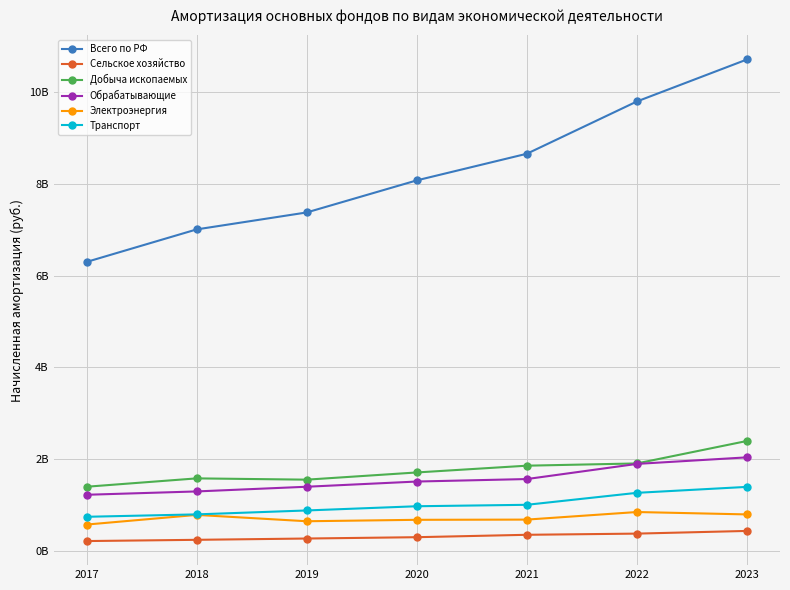

What are all the series names shown in the legend?

Всего по РФ, Сельское хозяйство, Добыча ископаемых, Обрабатывающие, Электроэнергия, Транспорт